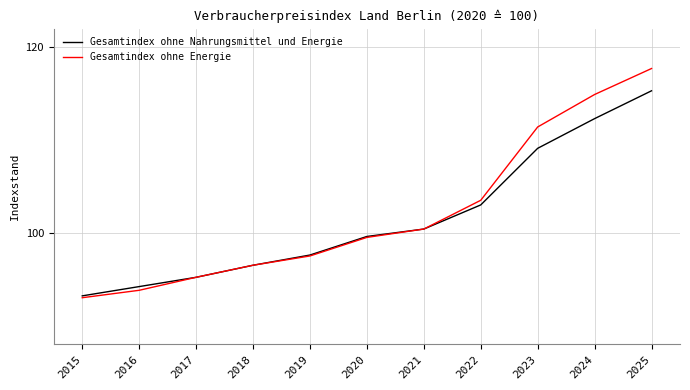

Which category has the lowest value in the Gesamtindex ohne Nahrungsmittel und Energie series?

2015